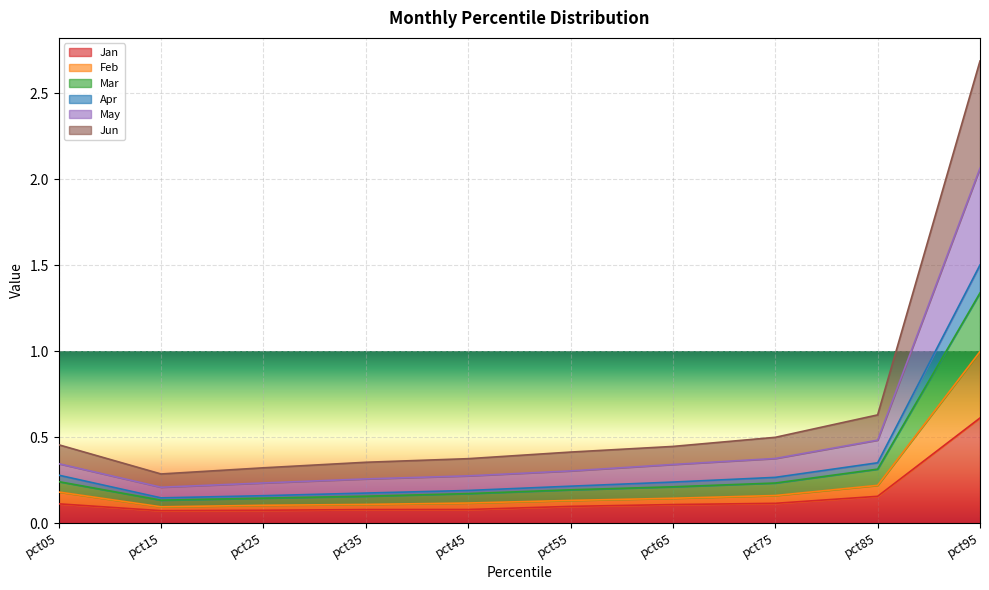

The value of Jan at pct05 is 0.1. True or false?

True